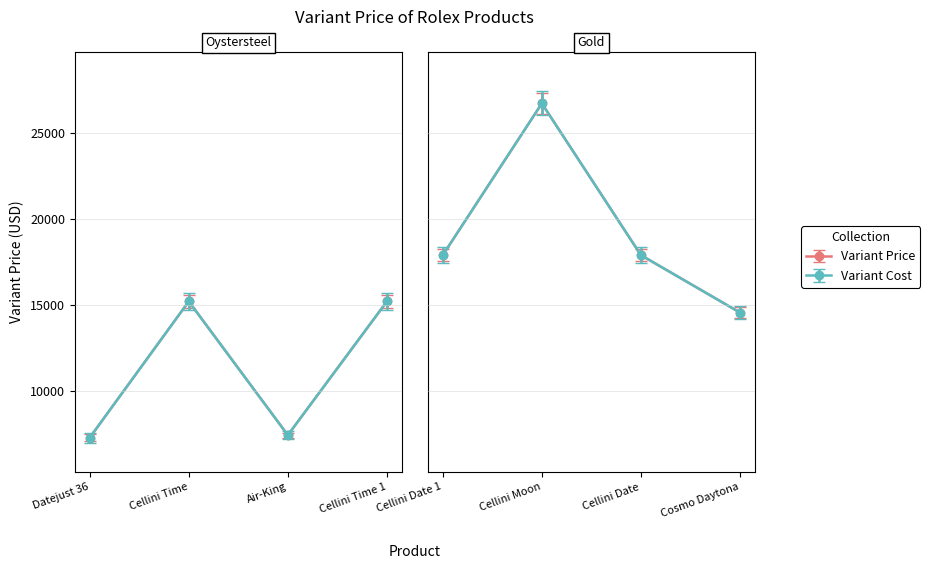

What is the value of the Variant Price point at the 6th from the left?

26750